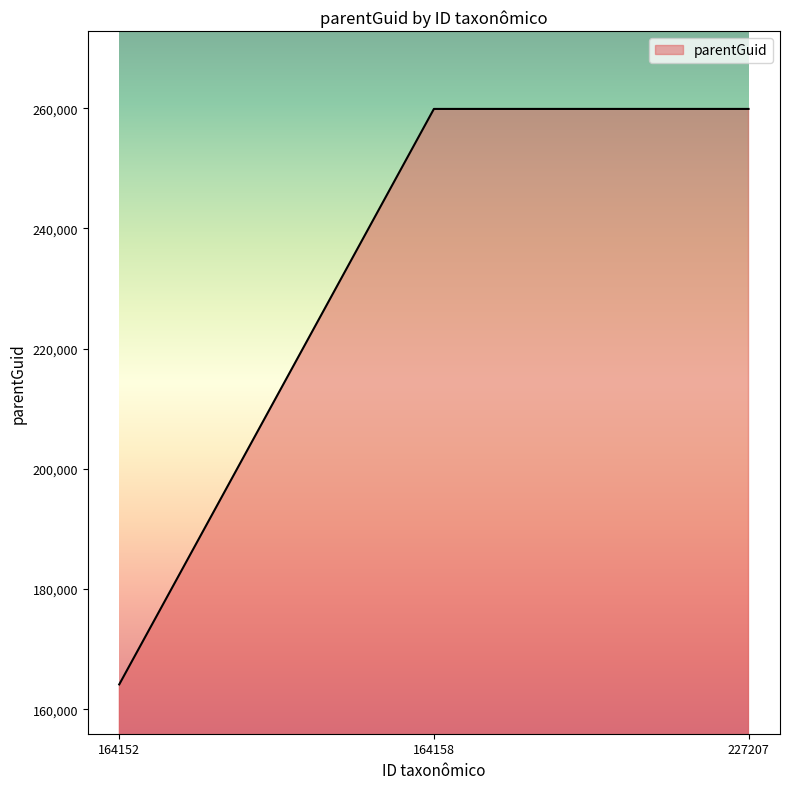

What is the sum of the values at 227207 and 164158?

519786